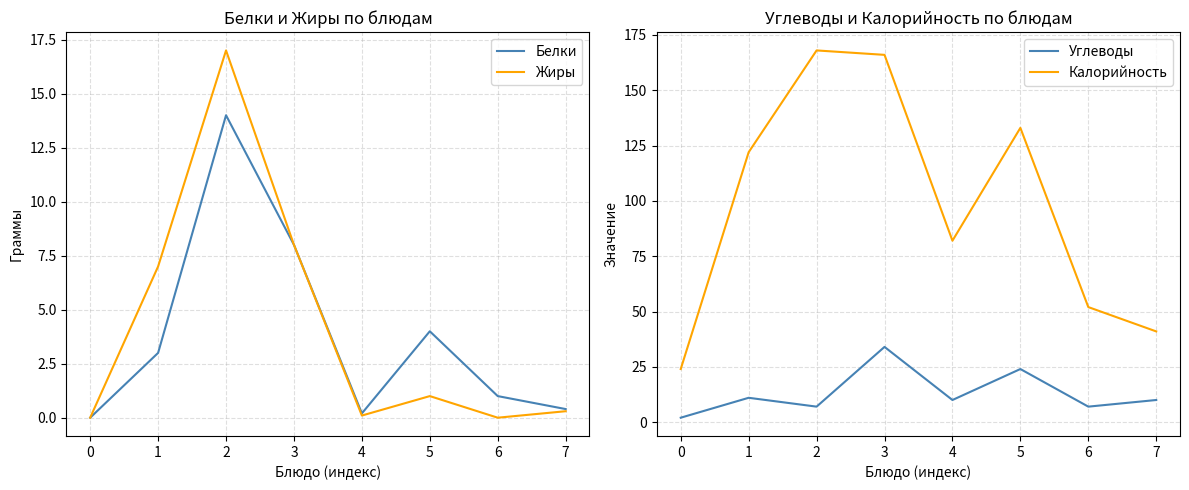

Where is the first local maximum for Калорийность?

2